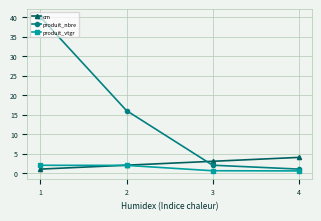

True or false: produit_nbre has more than 2 points higher than both neighbors.

False